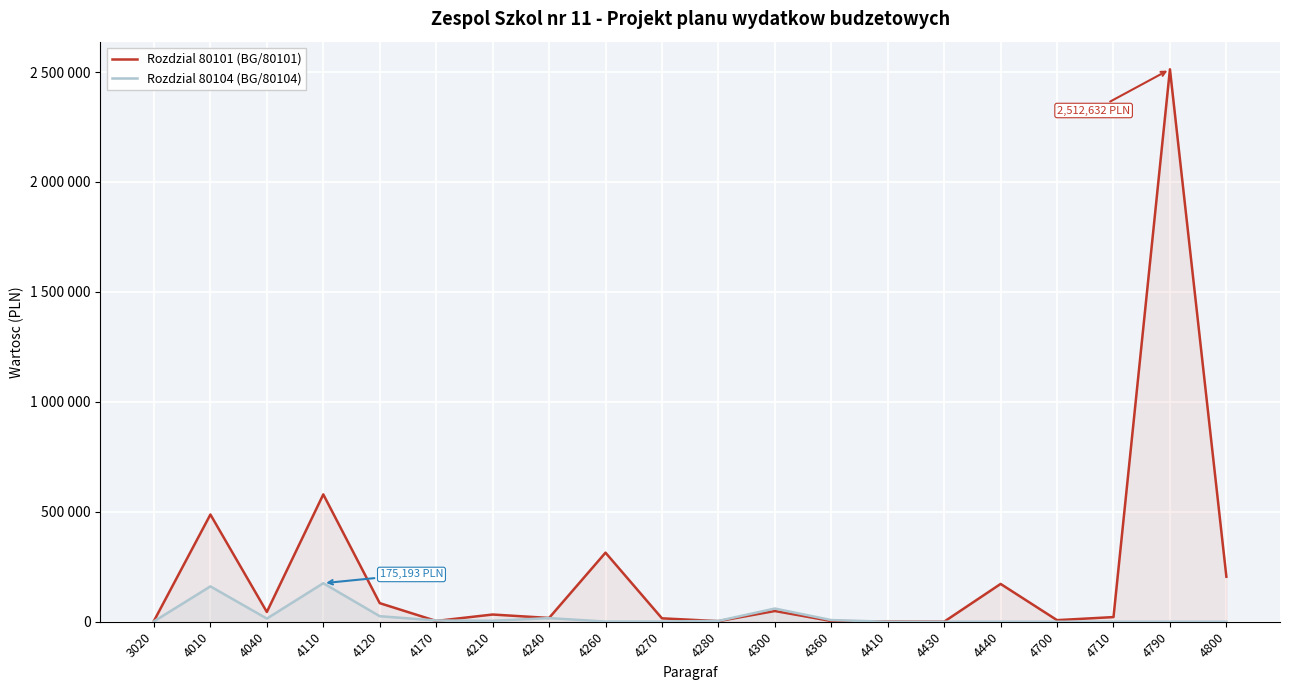

What is the maximum value for Rozdzial 80104 (BG/80104)?

175193